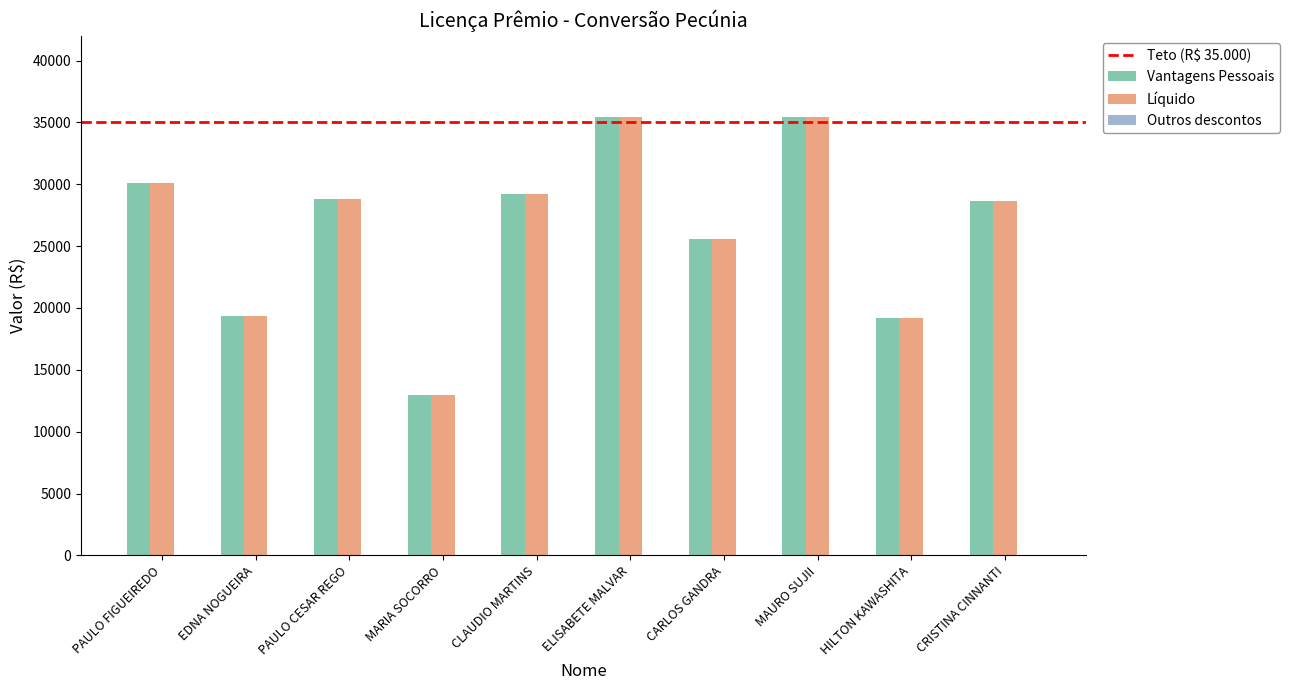

True or false: Líquido has a value of 45043.0 at CARLOS GANDRA.

False